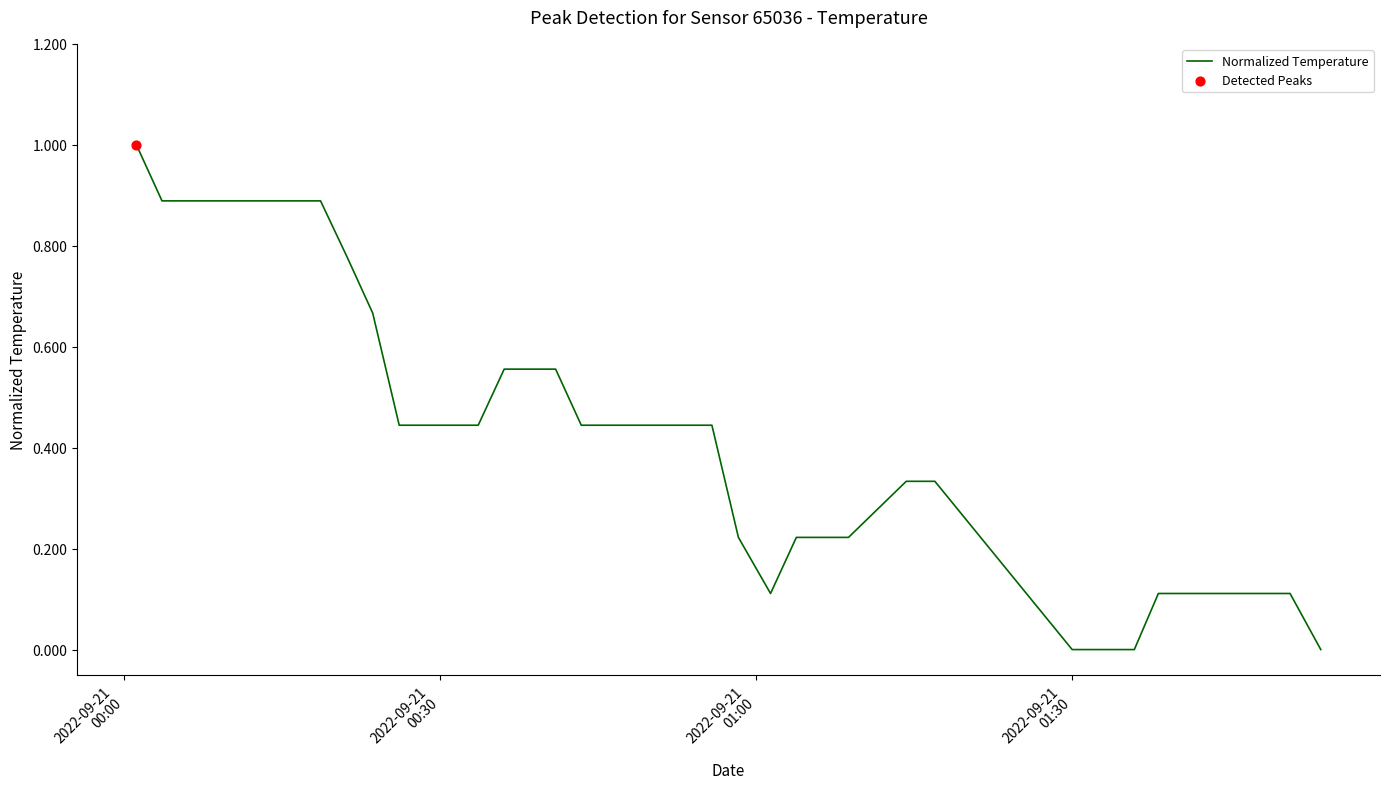

What is the difference between the maximum and minimum values?

1.0